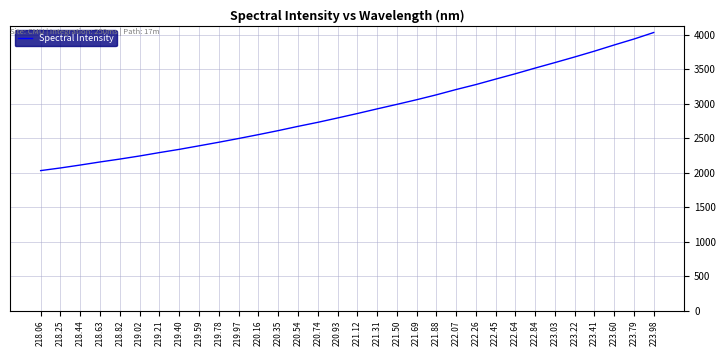

What is the difference between the maximum and second lowest values?

1965.2